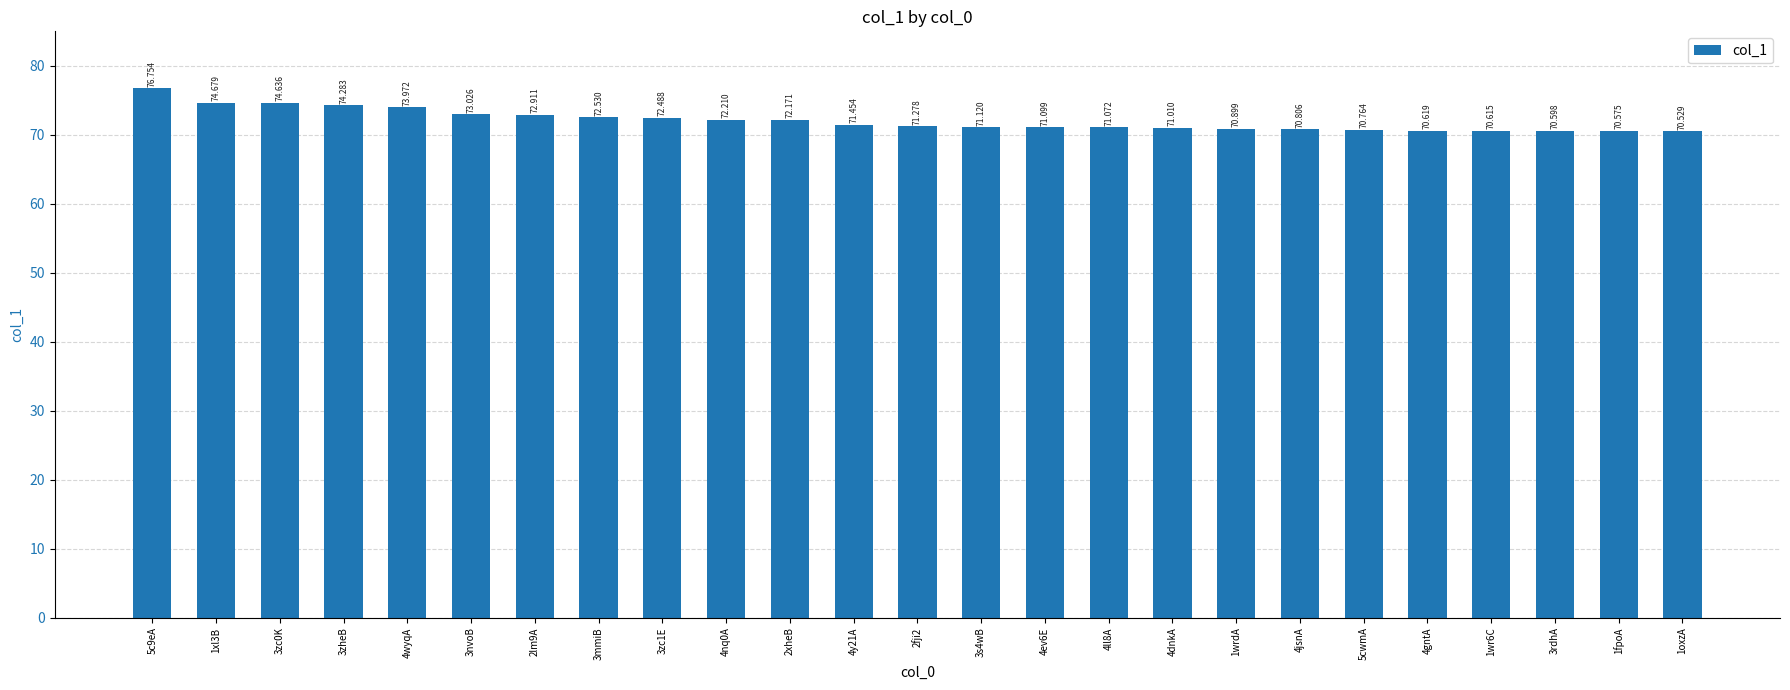

What is the label of the 18th bar from the left?

1wrdA